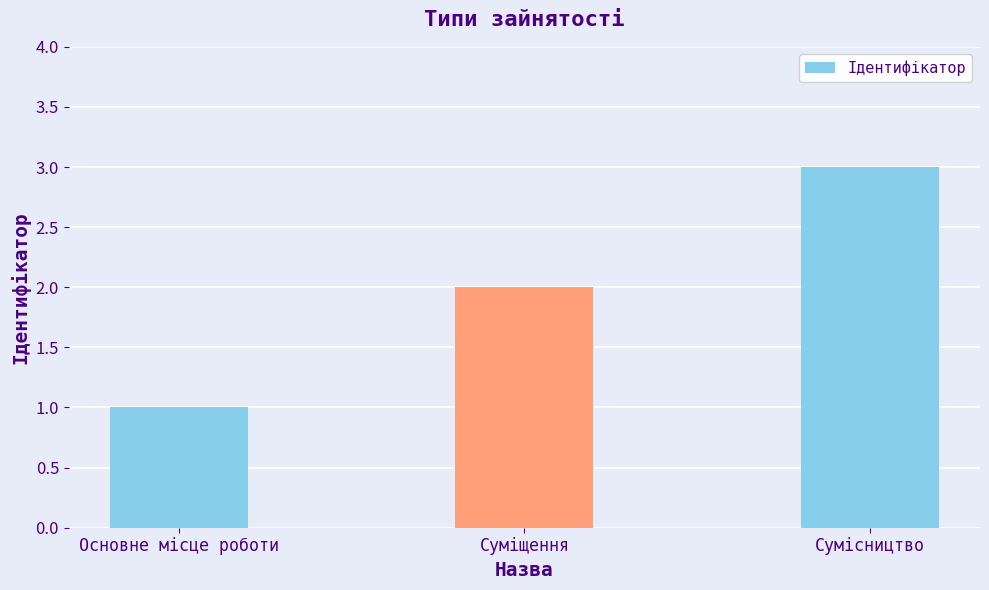

Reading left to right, list all the values displayed in this chart.

Основне місце роботи=1	Суміщення=2	Сумісництво=3